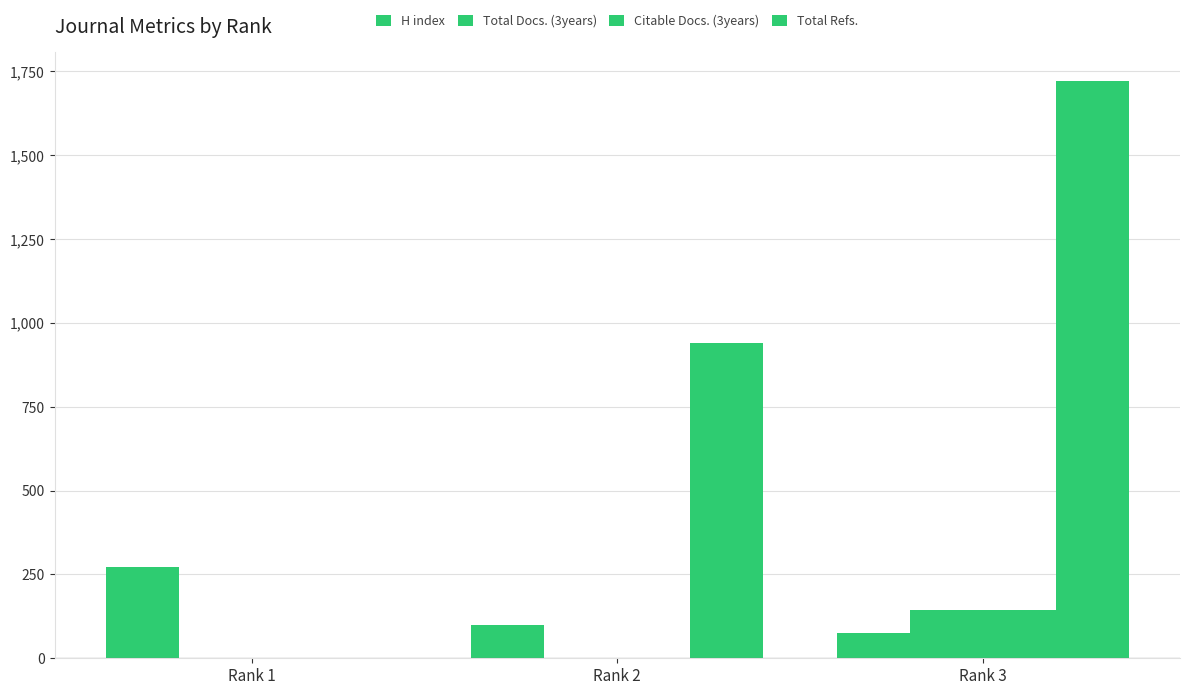

At which category is the sum across all series the highest?

Rank 3